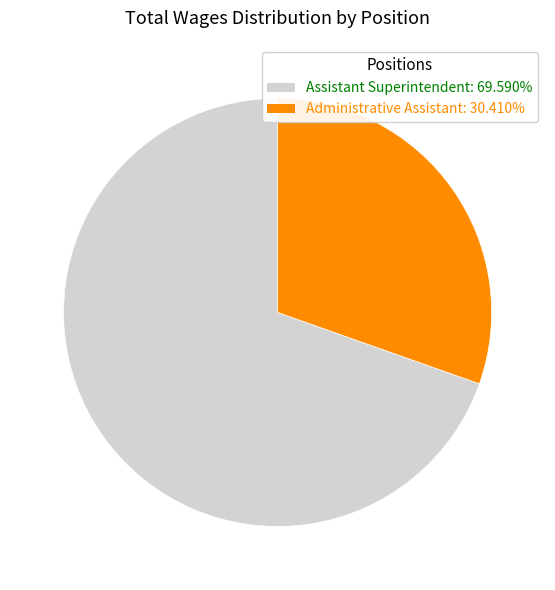

Is it true that Administrative Assistant is 37% of the pie?

False